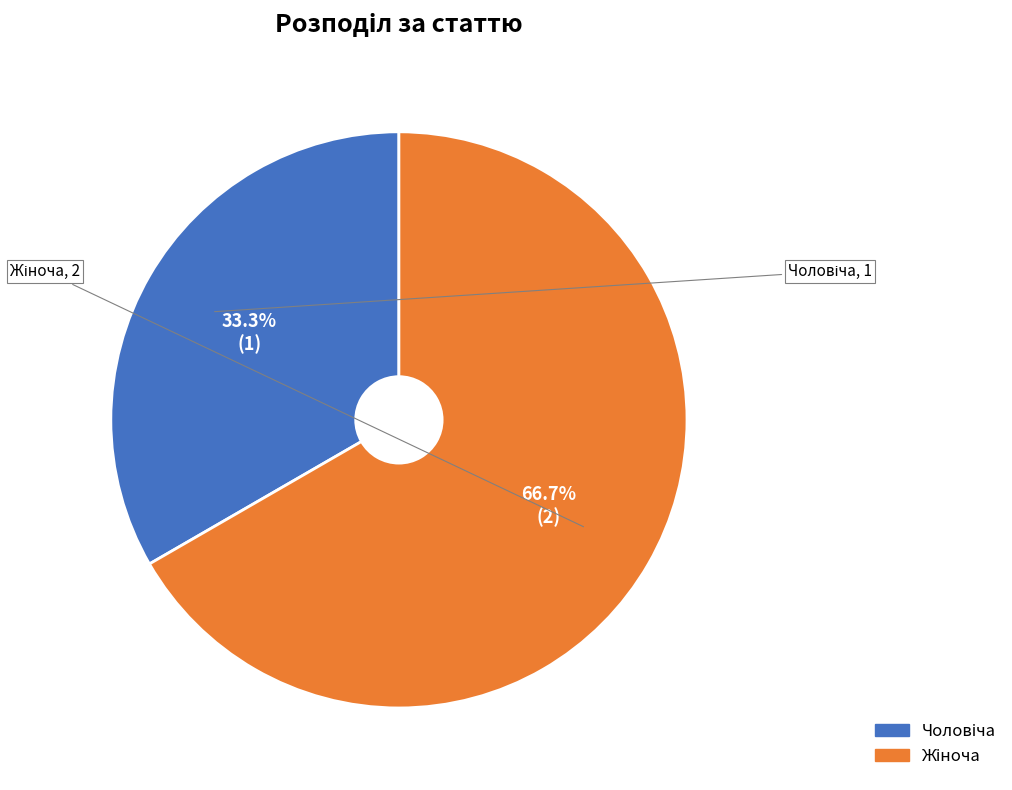

Does any single category account for the majority?

Yes